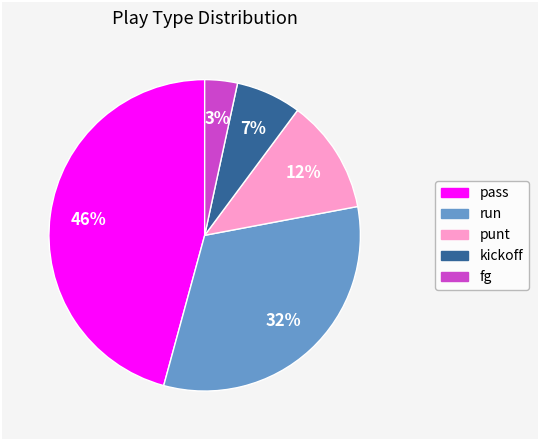

Is there a majority slice in this chart?

No